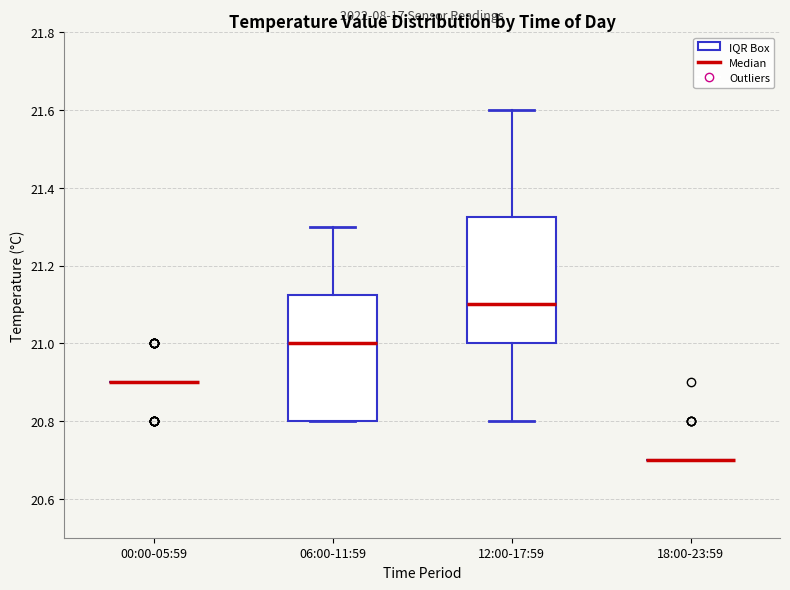

Reading left to right, transcribe this box plot: for each box, give where its median line is, the range the box spans, and where its two whiskers end, as read against the y-axis. The values are not printed on the chart, so give them approximately, as read against the axis.

00:00-05:59: box collapsed to a line at 20.90, whiskers 20.90 to 20.90
06:00-11:59: median 21.00, box 20.80 to 21.12, whiskers 20.80 to 21.30
12:00-17:59: median 21.10, box 21.00 to 21.32, whiskers 20.80 to 21.60
18:00-23:59: box collapsed to a line at 20.70, whiskers 20.70 to 20.70